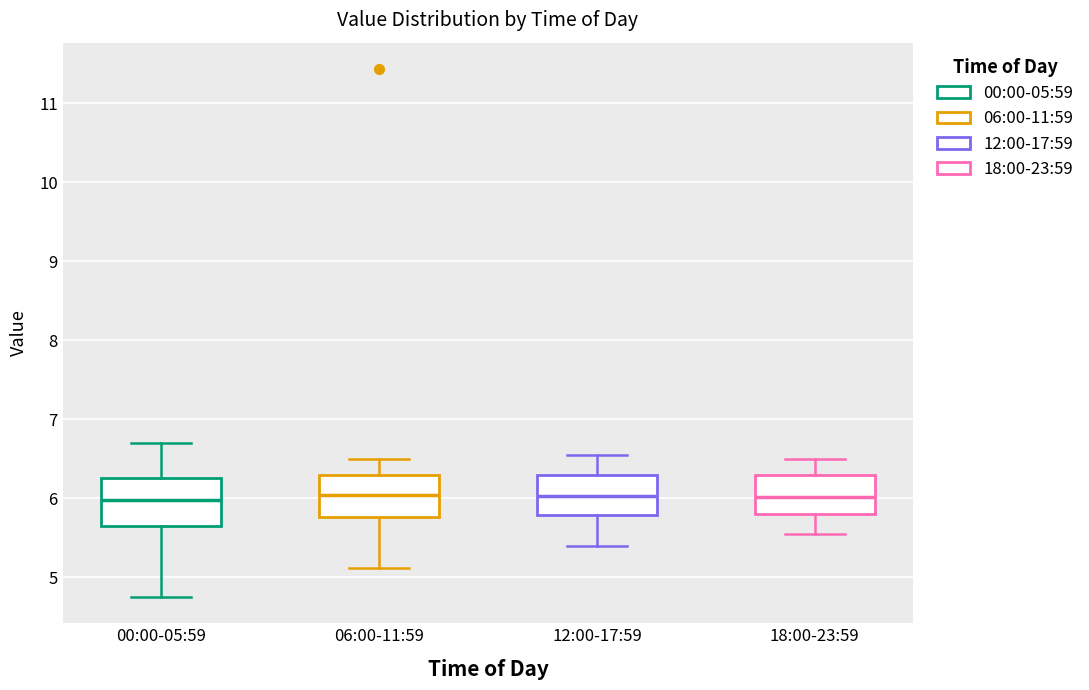

Reading left to right, read every box against the y-axis: the position of its median line, the range the box covers, and the ends of its whiskers. The values are not printed on the chart, so give them approximately, as read against the axis.

00:00-05:59: median 6.0, box 5.7 to 6.3, whiskers 4.8 to 6.7
06:00-11:59: median 6.0, box 5.8 to 6.3, whiskers 5.1 to 6.5
12:00-17:59: median 6.0, box 5.8 to 6.3, whiskers 5.4 to 6.6
18:00-23:59: median 6.0, box 5.8 to 6.3, whiskers 5.6 to 6.5